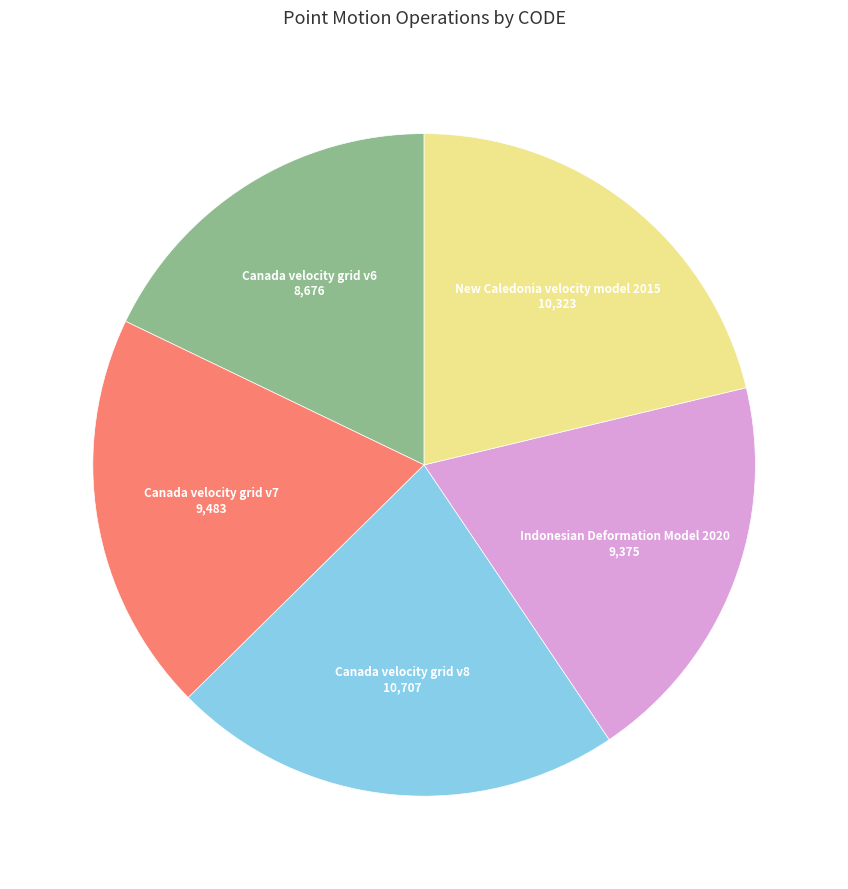

Is there any slice that represents more than half of the pie?

No